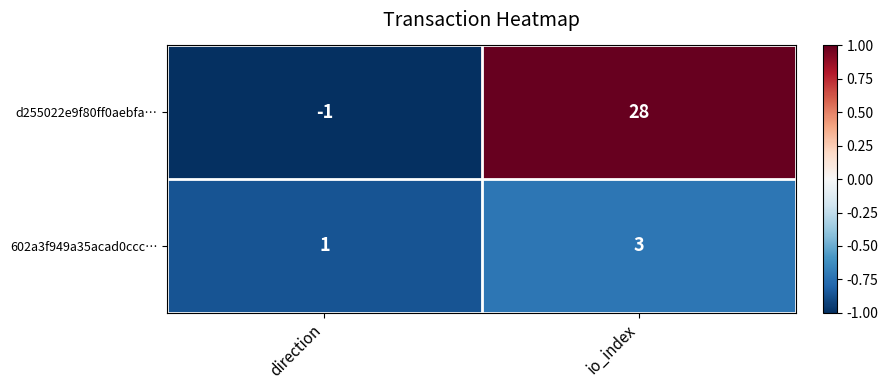

What is the greatest value displayed?

28